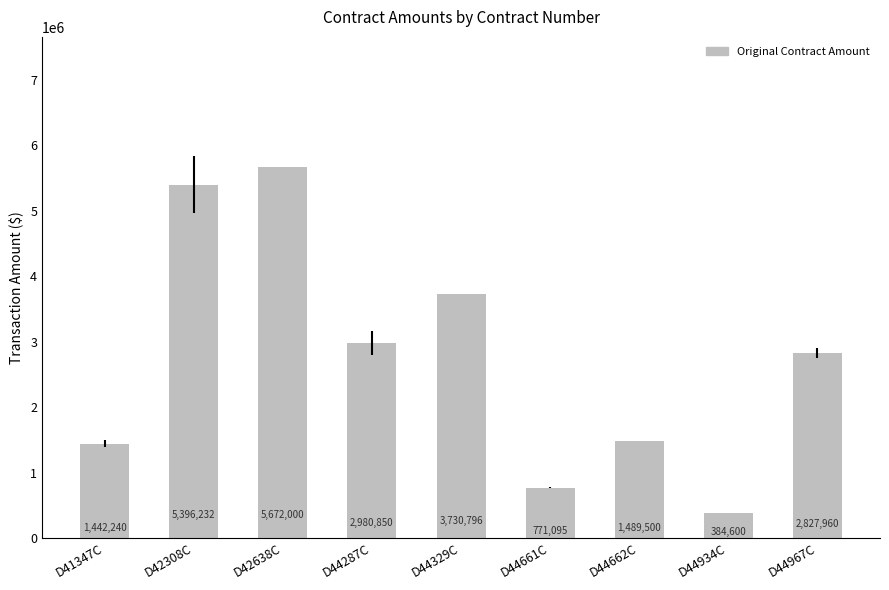

Which category has the highest value across all series?

D42638C